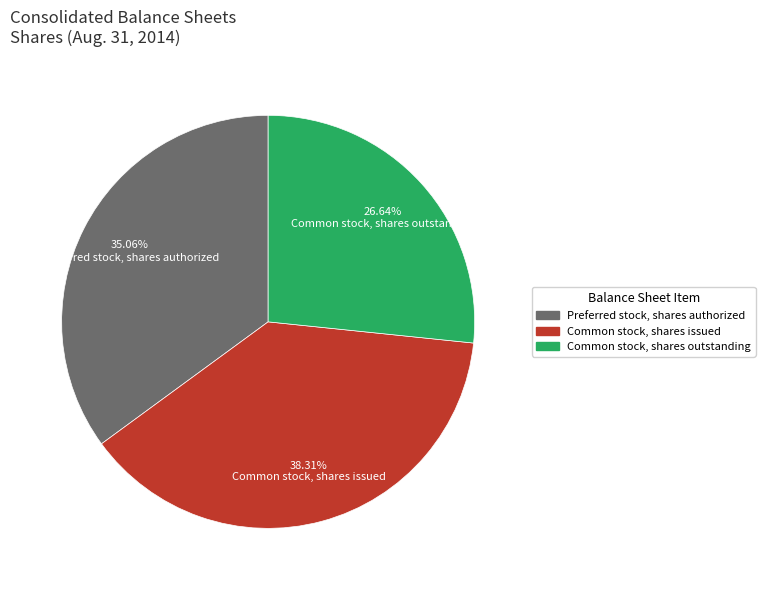

Is Preferred stock, shares authorized the majority of the pie?

No